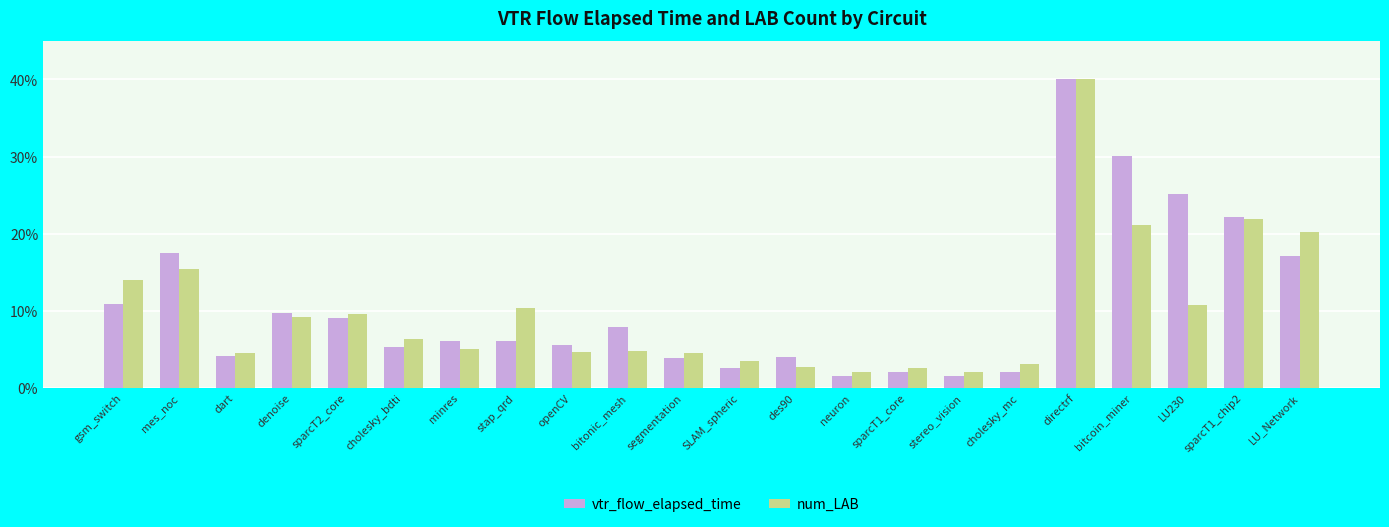

Between mes_noc and bitcoin_miner, which series saw the biggest shift?

vtr_flow_elapsed_time